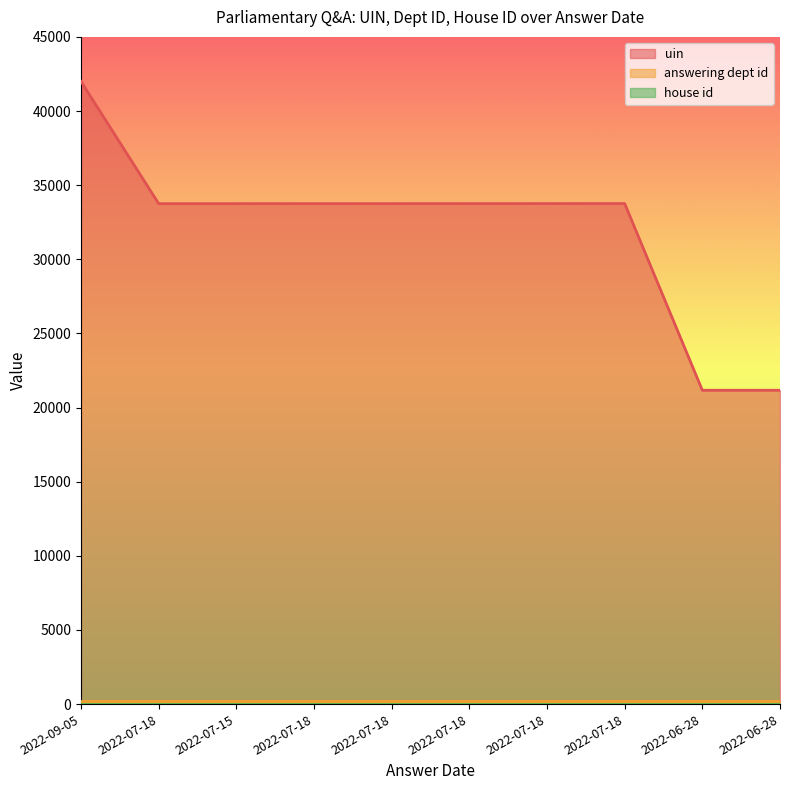

How many data points in uin are above 33755?

4